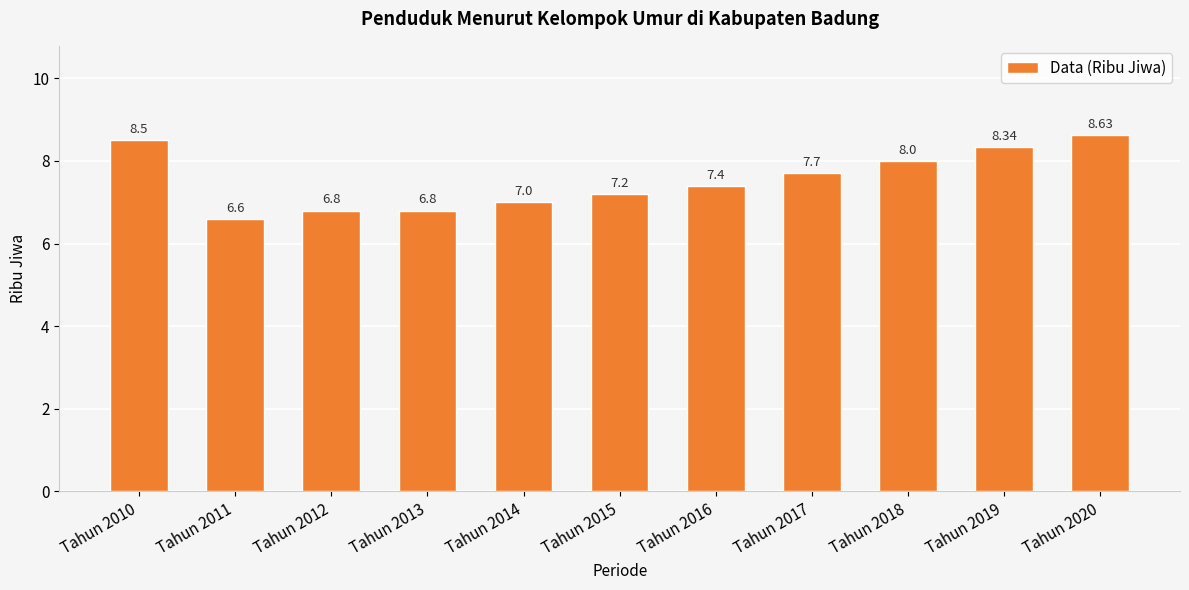

At which label does the data first exceed 7?

Tahun 2010